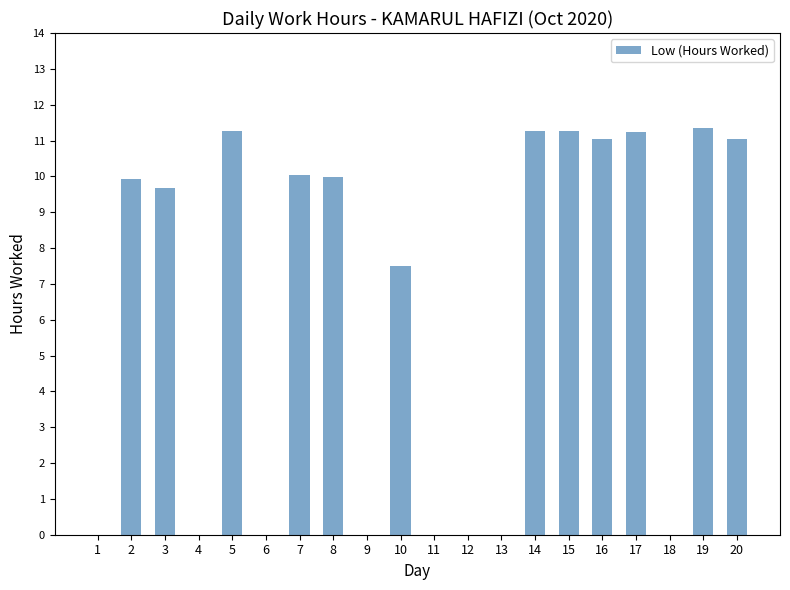

Where is the data nearest to the value 5?

10